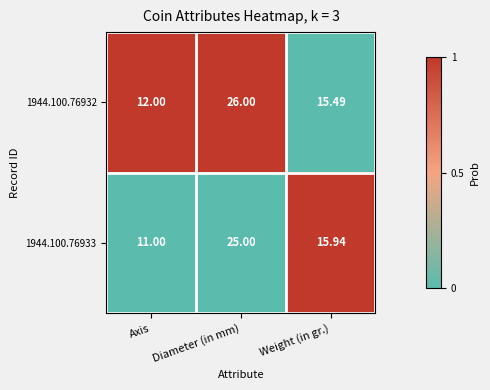

How many data points does each series have?

3